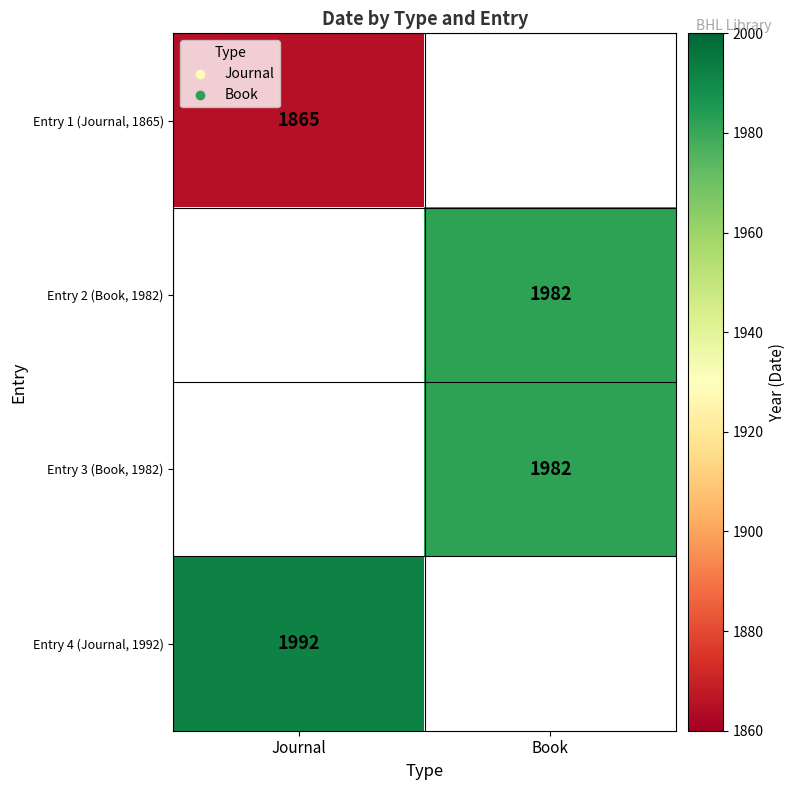

What is the smallest value displayed?

1865.0